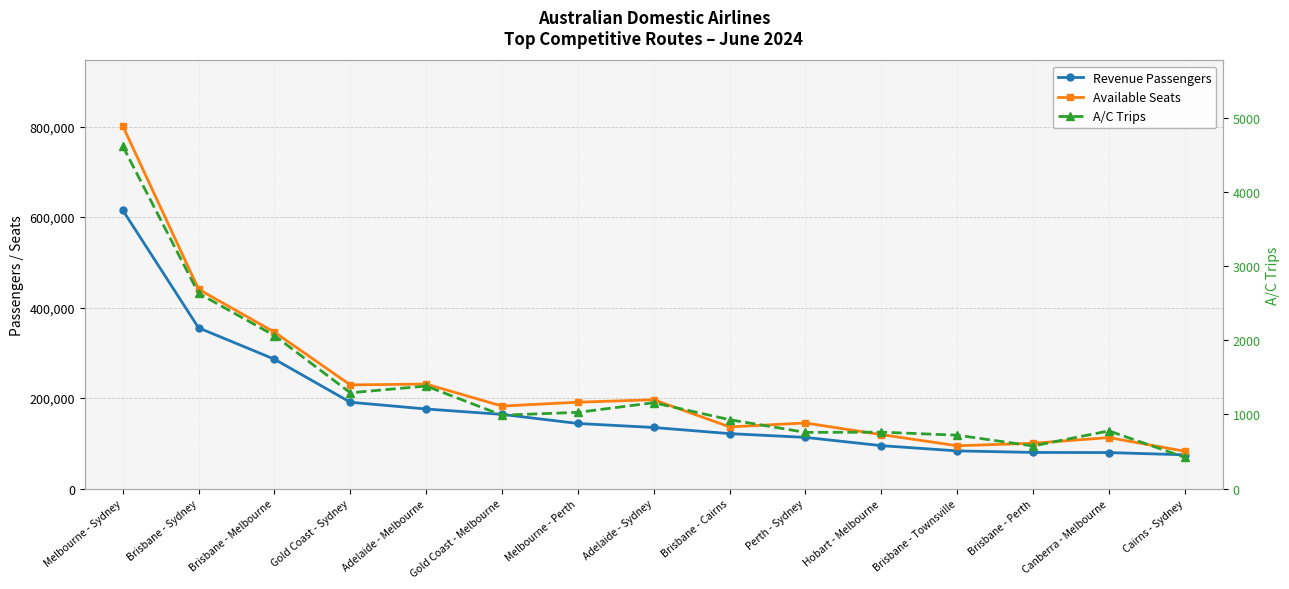

How many interior local valleys does the Available Seats series have?

4